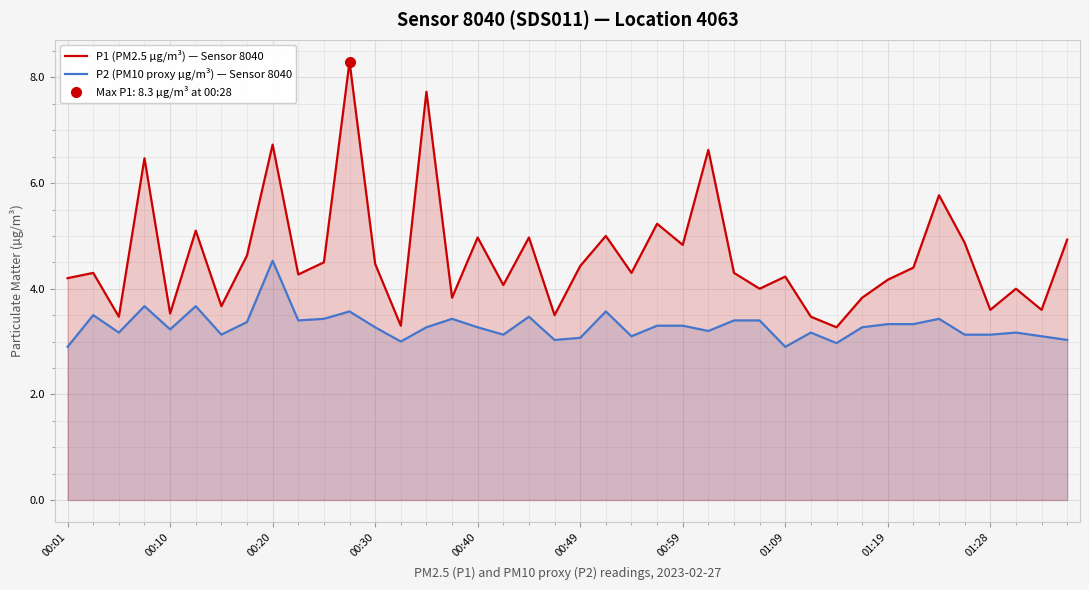

At how many categories does at least one series exceed 3?

40